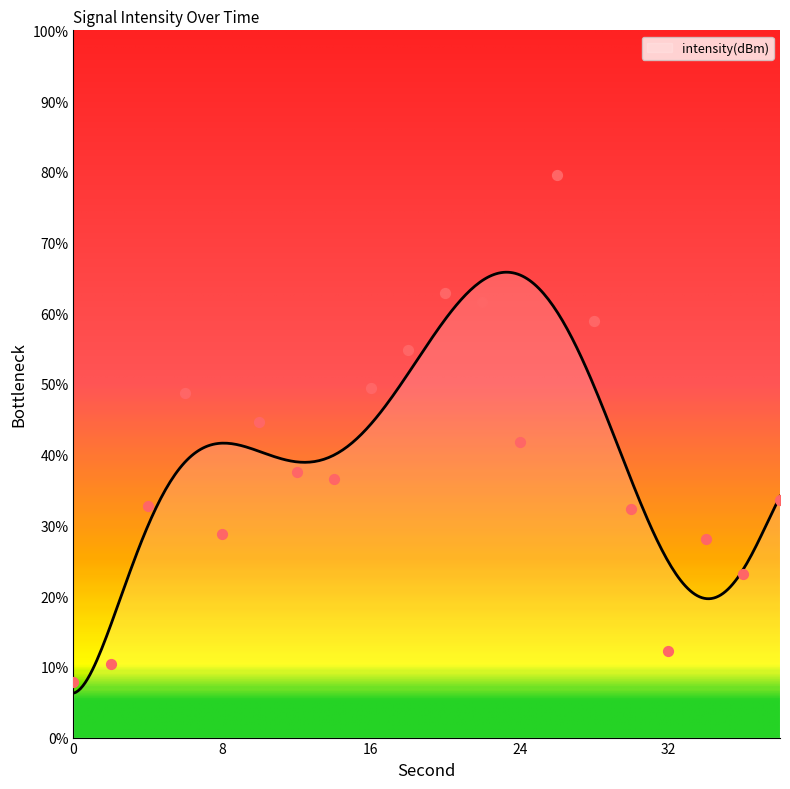

What is the ratio of the value at 10 to the value at 32?

3.6